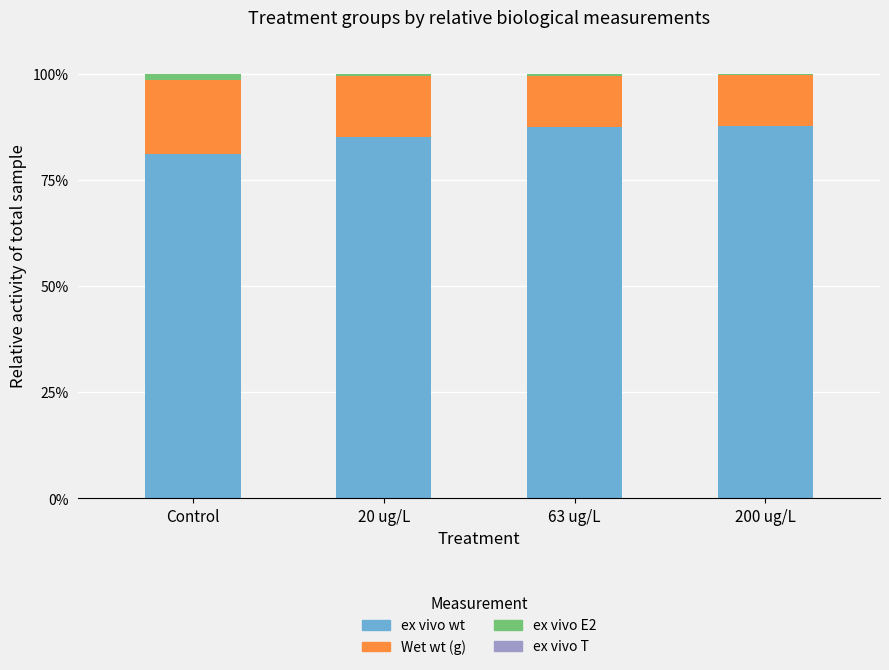

Where does the ex vivo wt series first go above 87?

63 ug/L